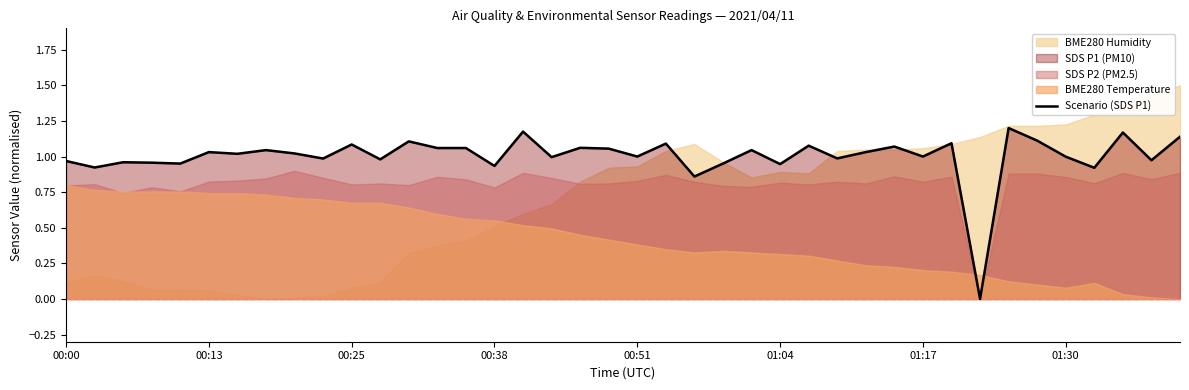

How many interior local peaks (higher than both neighbors) does the data have?

14